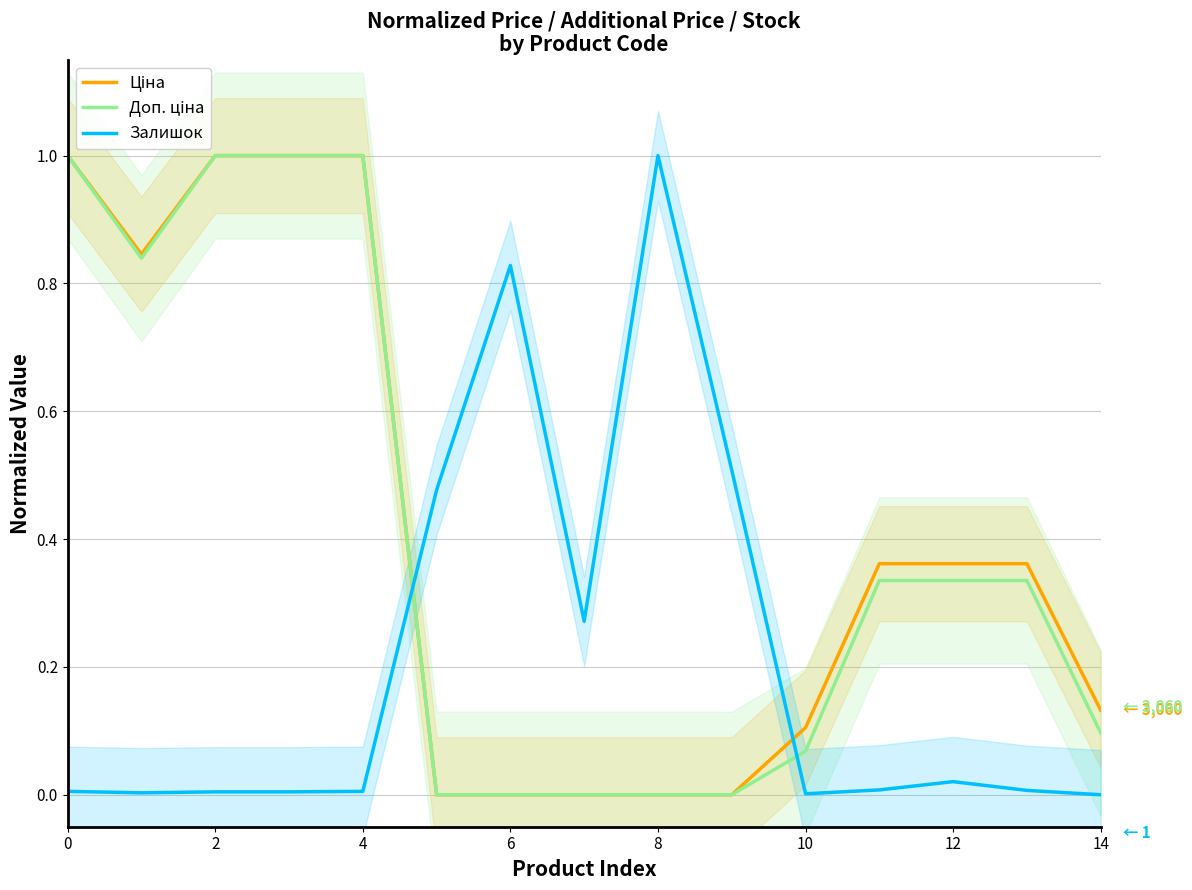

The Залишок series shows 0.0 at 0. True or false?

True